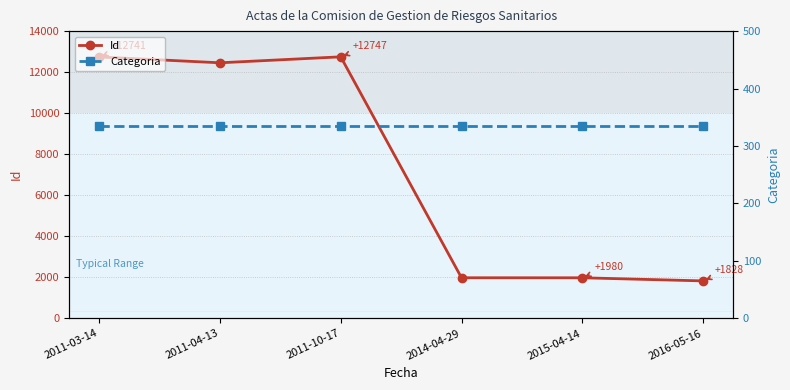

What is the spread (max minus min) of values at 2016-05-16?

1494